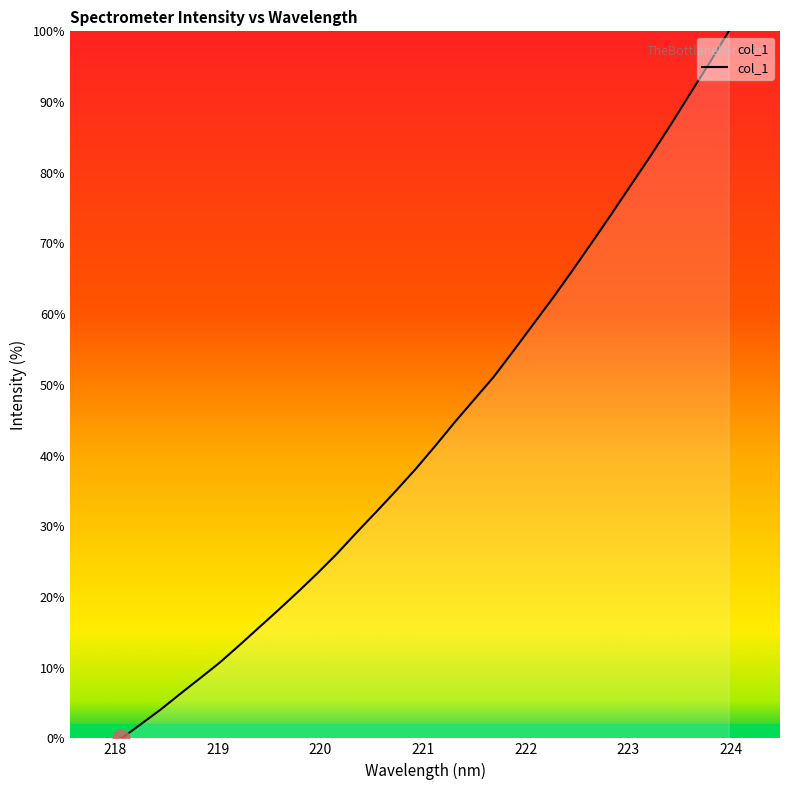

What is the greatest value displayed?

100.0